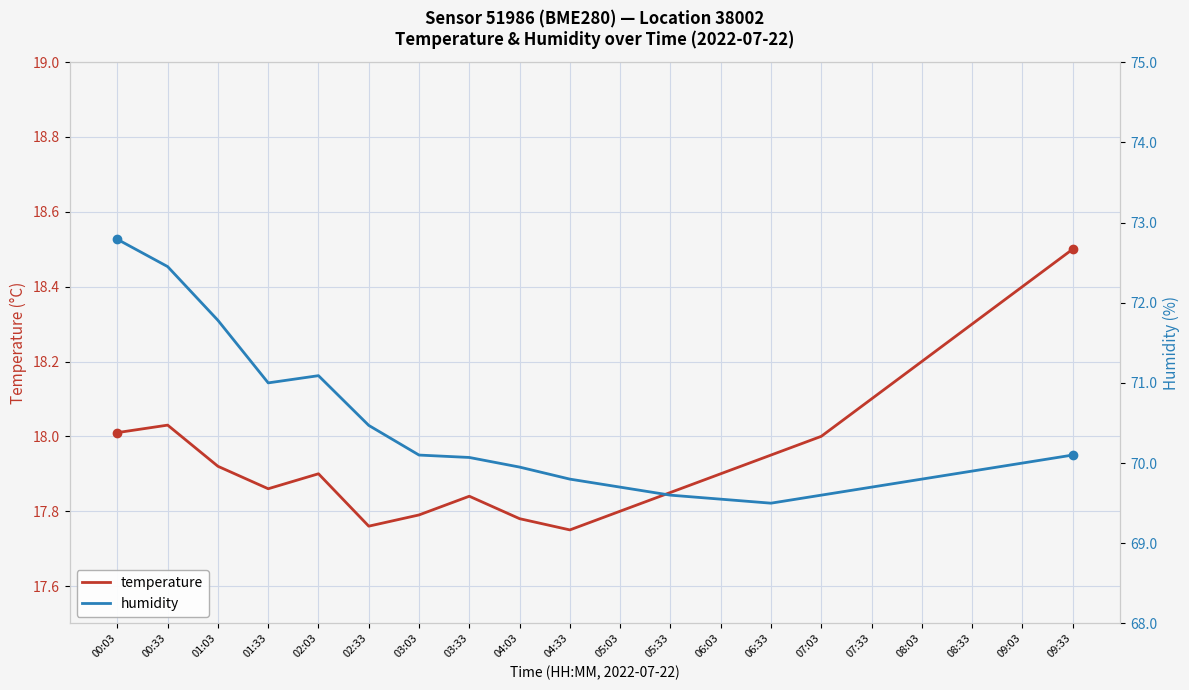

At which label does temperature reach its minimum?

04:33